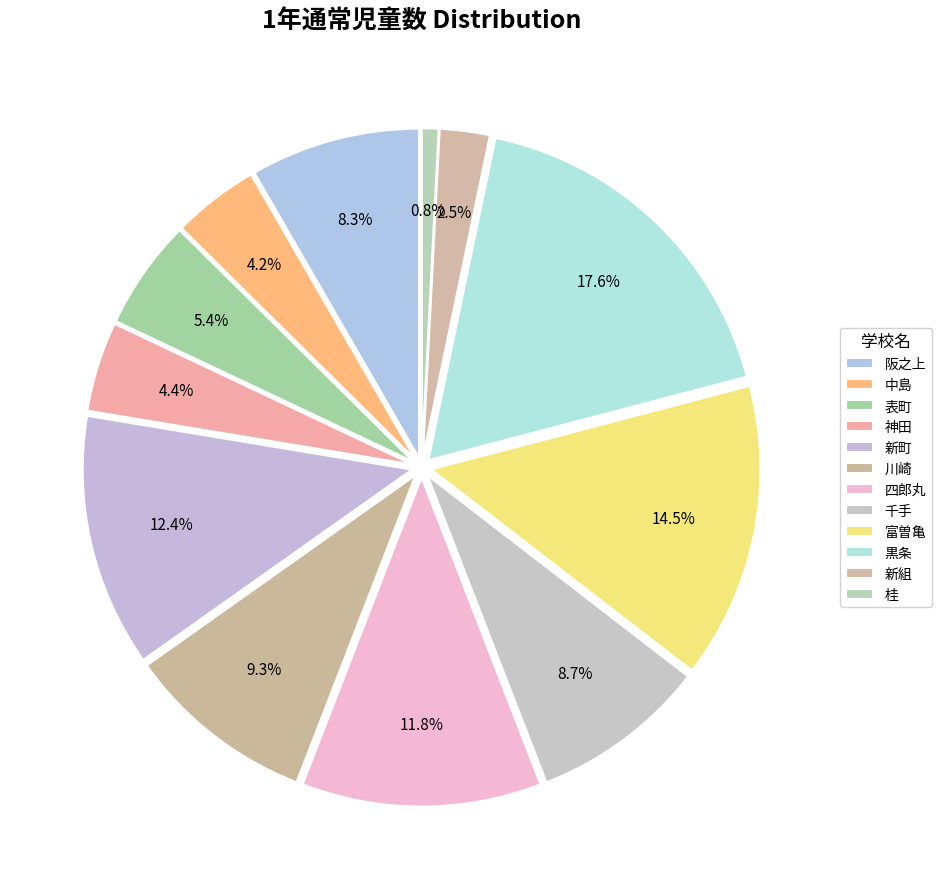

What percentage is the 黒条 slice, to the nearest percent?

18%